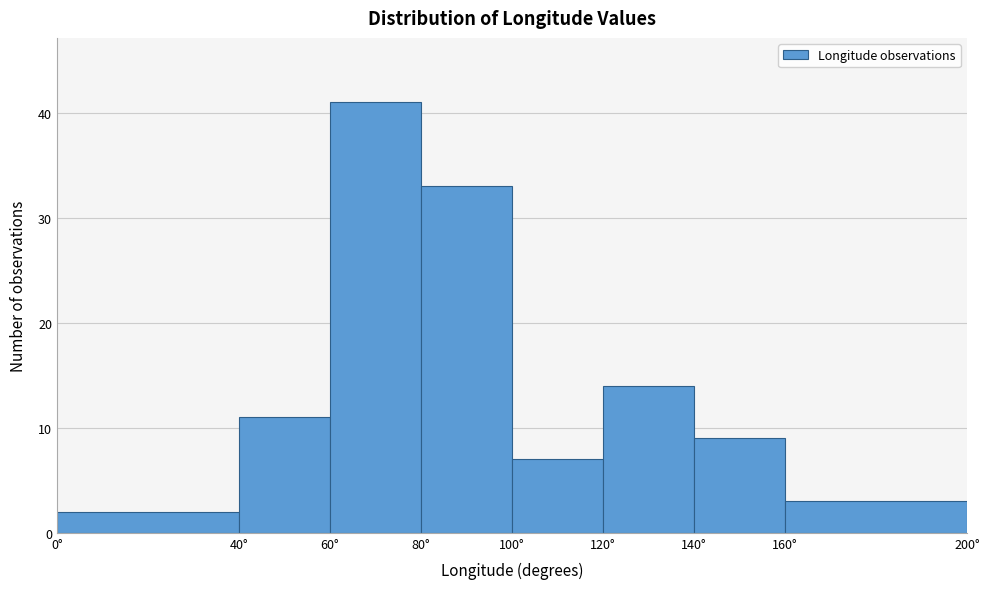

Which range on the x-axis has the tallest bar?

60 to 80